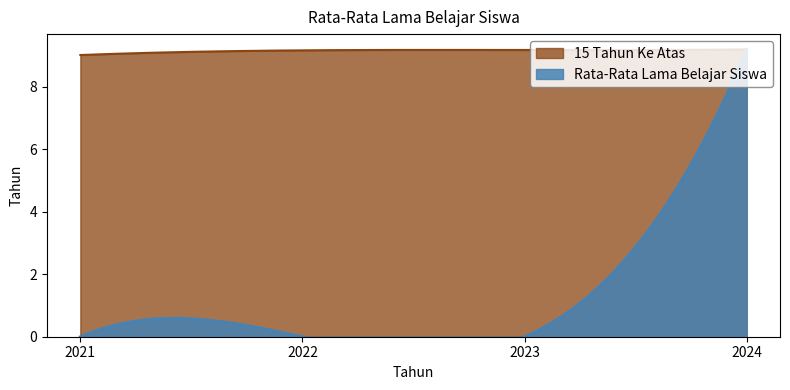

The 15 Tahun Ke Atas series shows 9.2 at 2023. True or false?

True